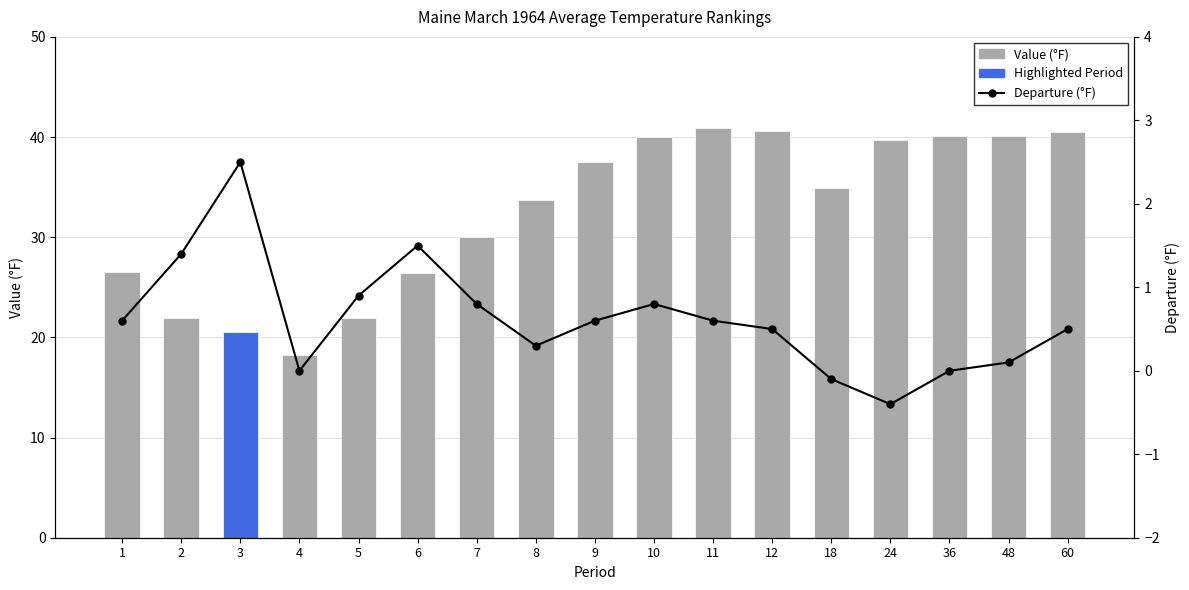

What value does the data have at 8?

0.3